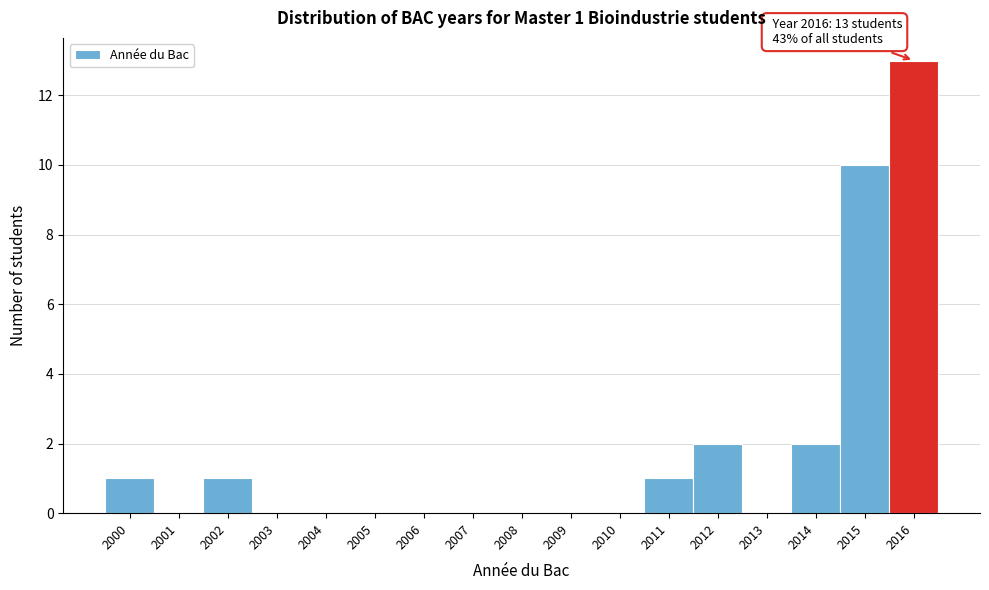

Over which range of the x-axis is the bar tallest?

2015.5 to 2016.5